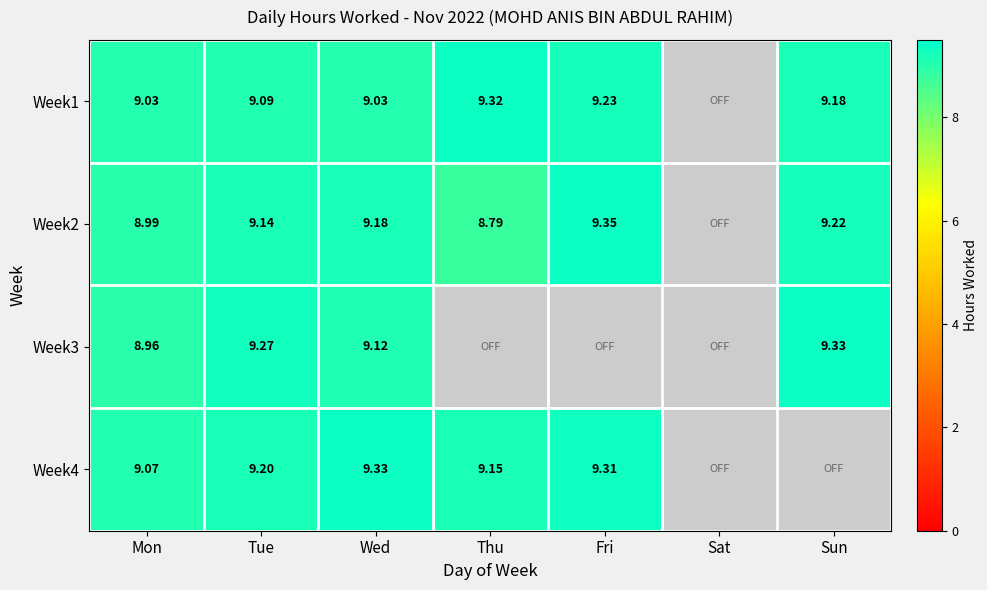

True or false: Week1 has a value of 9.3 at Thu.

True